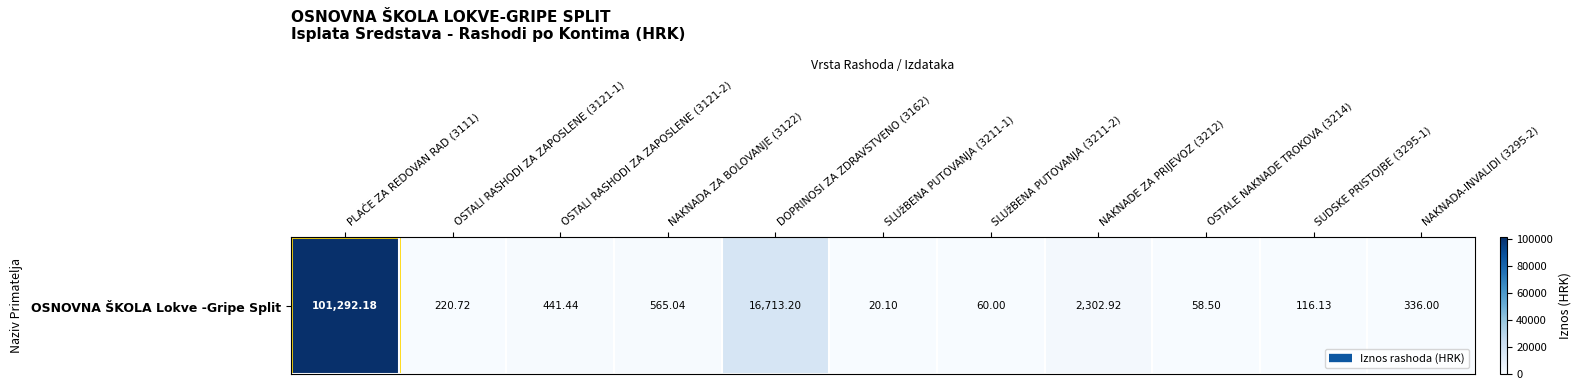

What is the sum of all values?

122126.2